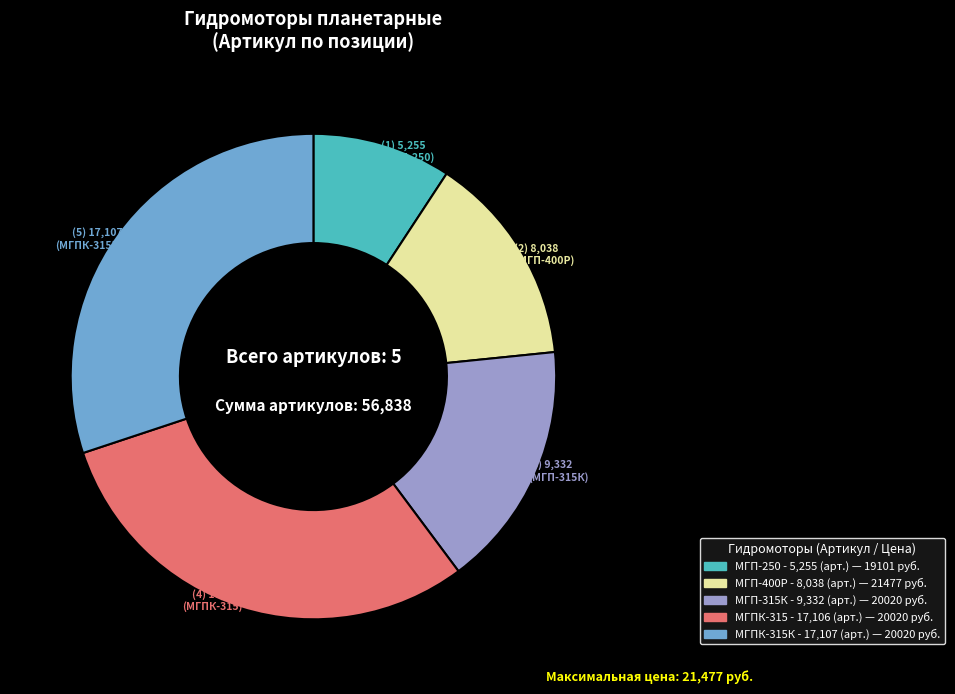

Is there any slice that represents more than half of the pie?

No